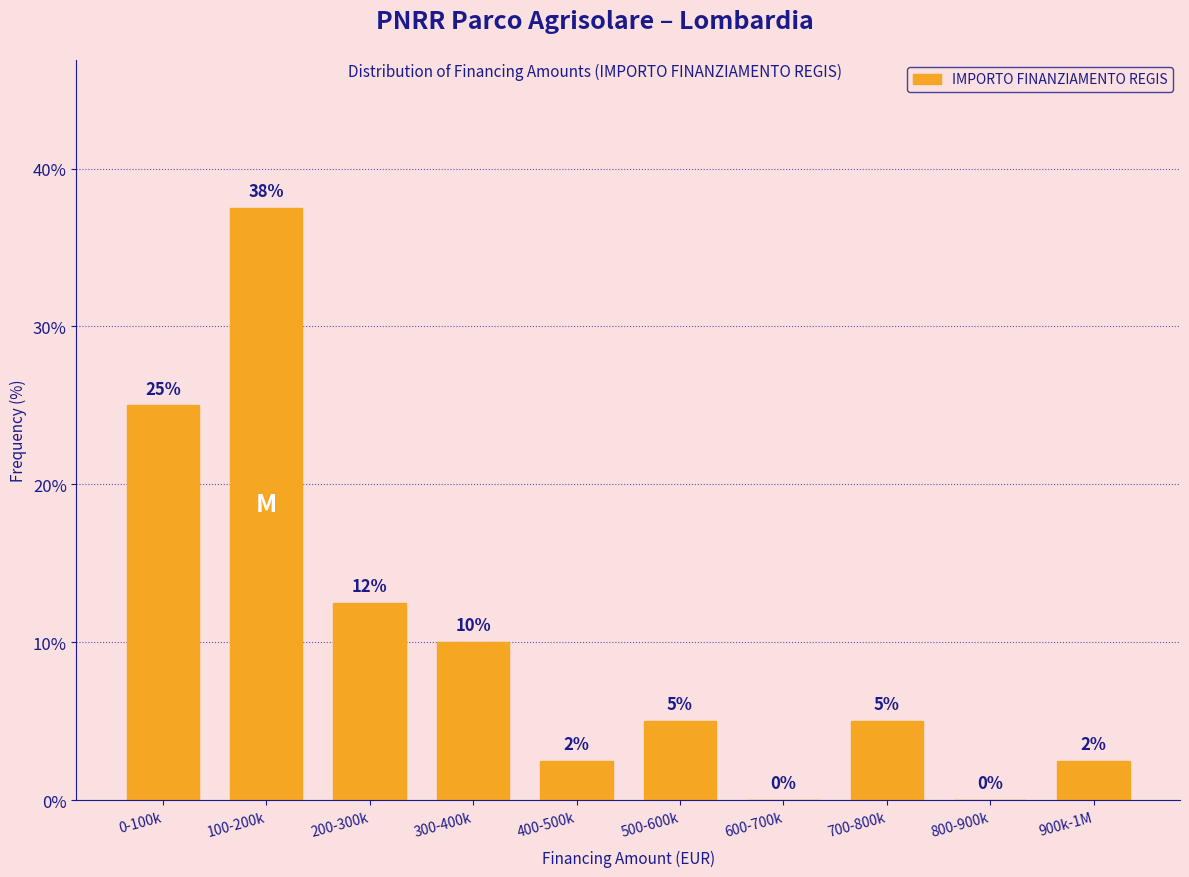

What is the greatest value displayed?

37.5